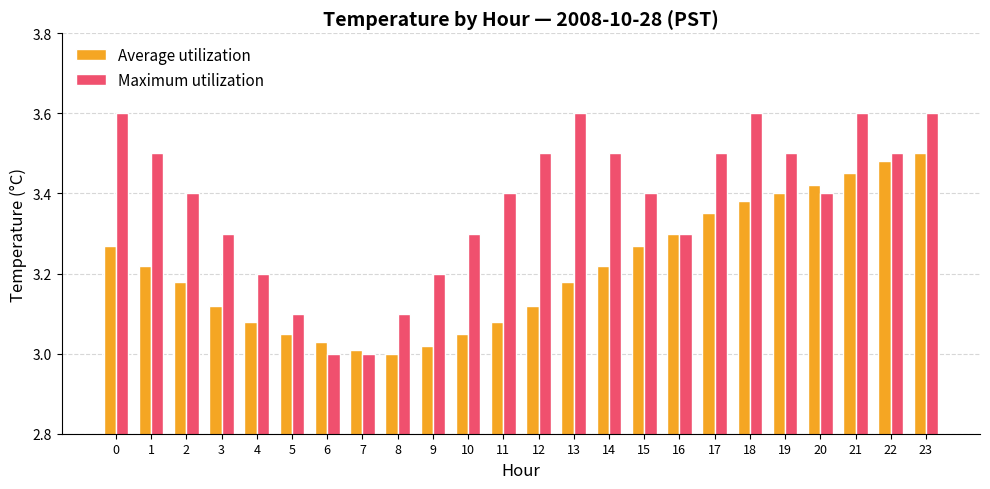

How many bars are there in total?

48